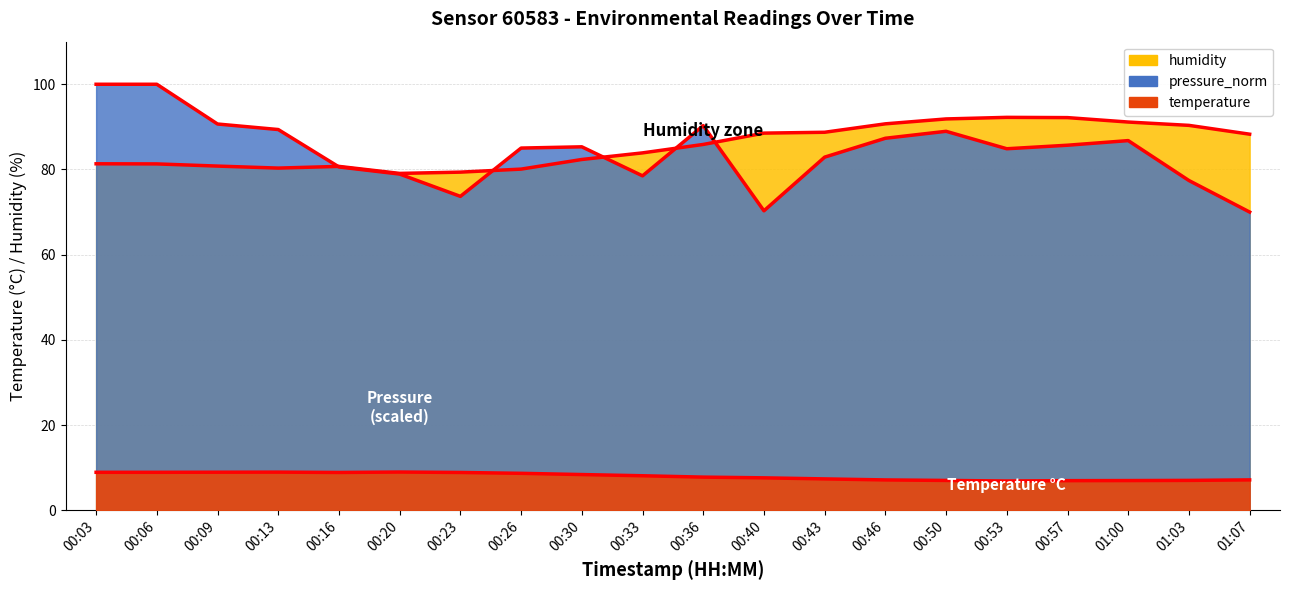

What is the label of the 8th point from the right?

00:43